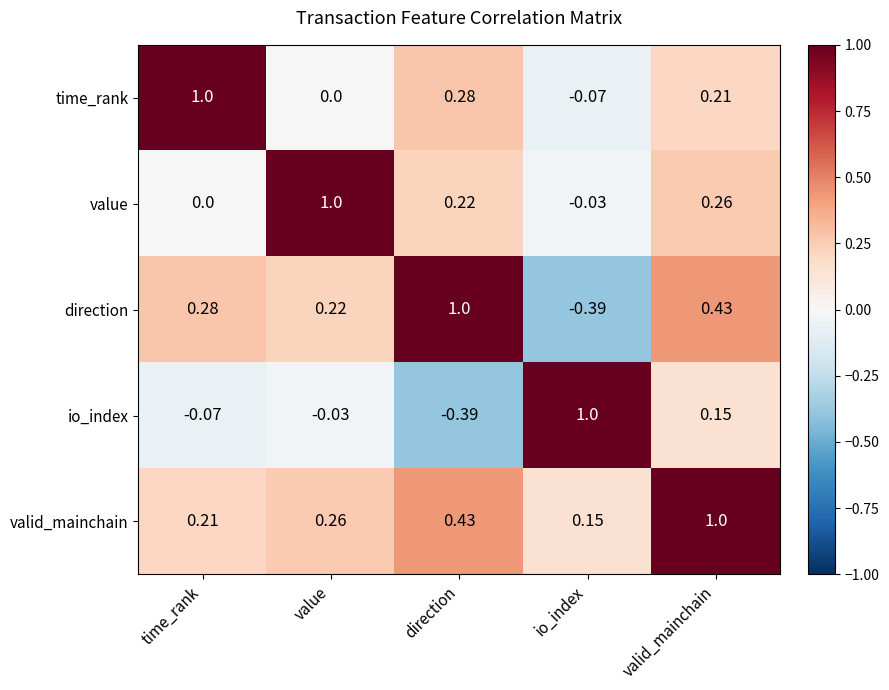

At which label does direction first exceed 0?

time_rank